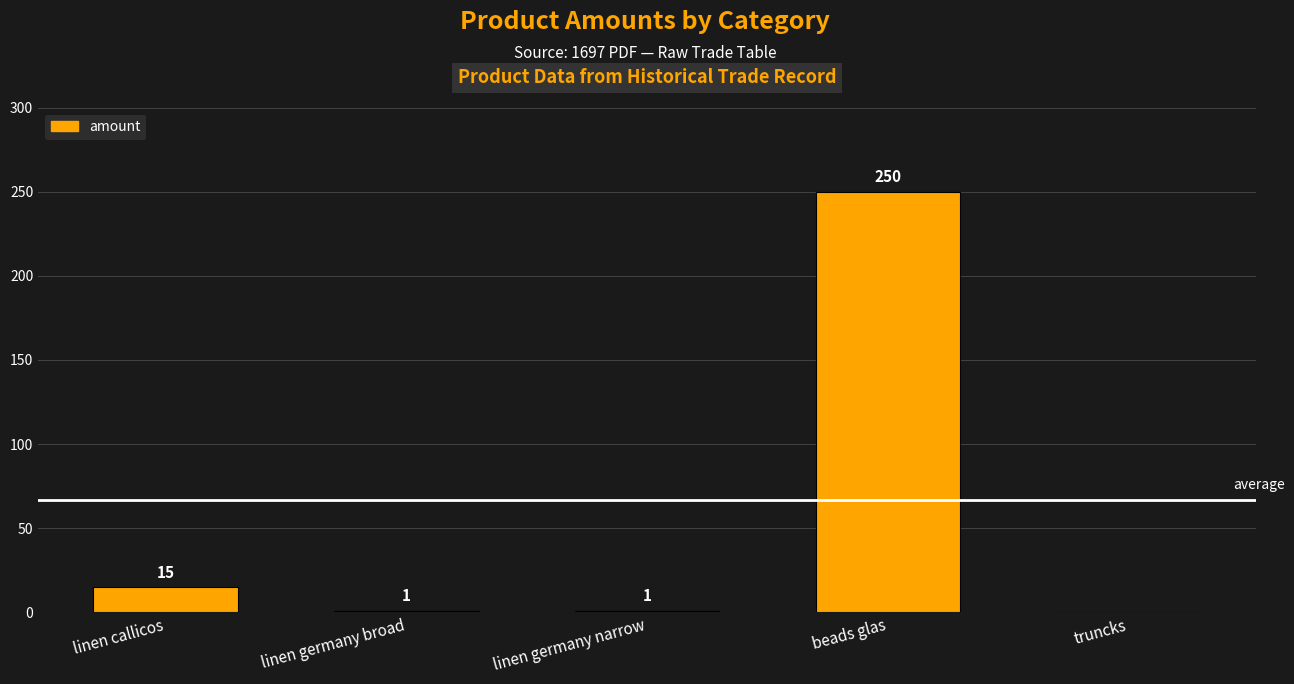

At which category does the chart reach its peak across all series?

beads glas